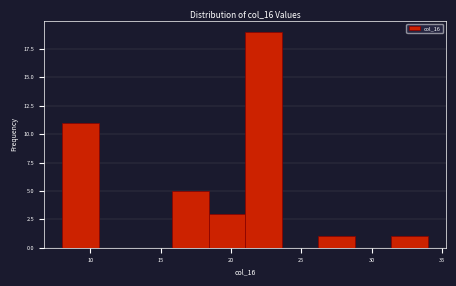

Reading left to right, list every bar in this chart as the range it spans on the x-axis followed by its height. Neither the bar edges nor the heights are printed on the chart, so give them approximately, as read against the axes.

8.0 to 10.6: 11
10.6 to 13.2: 0
13.2 to 15.8: 0
15.8 to 18.4: 5
18.4 to 21.0: 3
21.0 to 23.6: 19
23.6 to 26.2: 0
26.2 to 28.8: 1
28.8 to 31.4: 0
31.4 to 34.0: 1